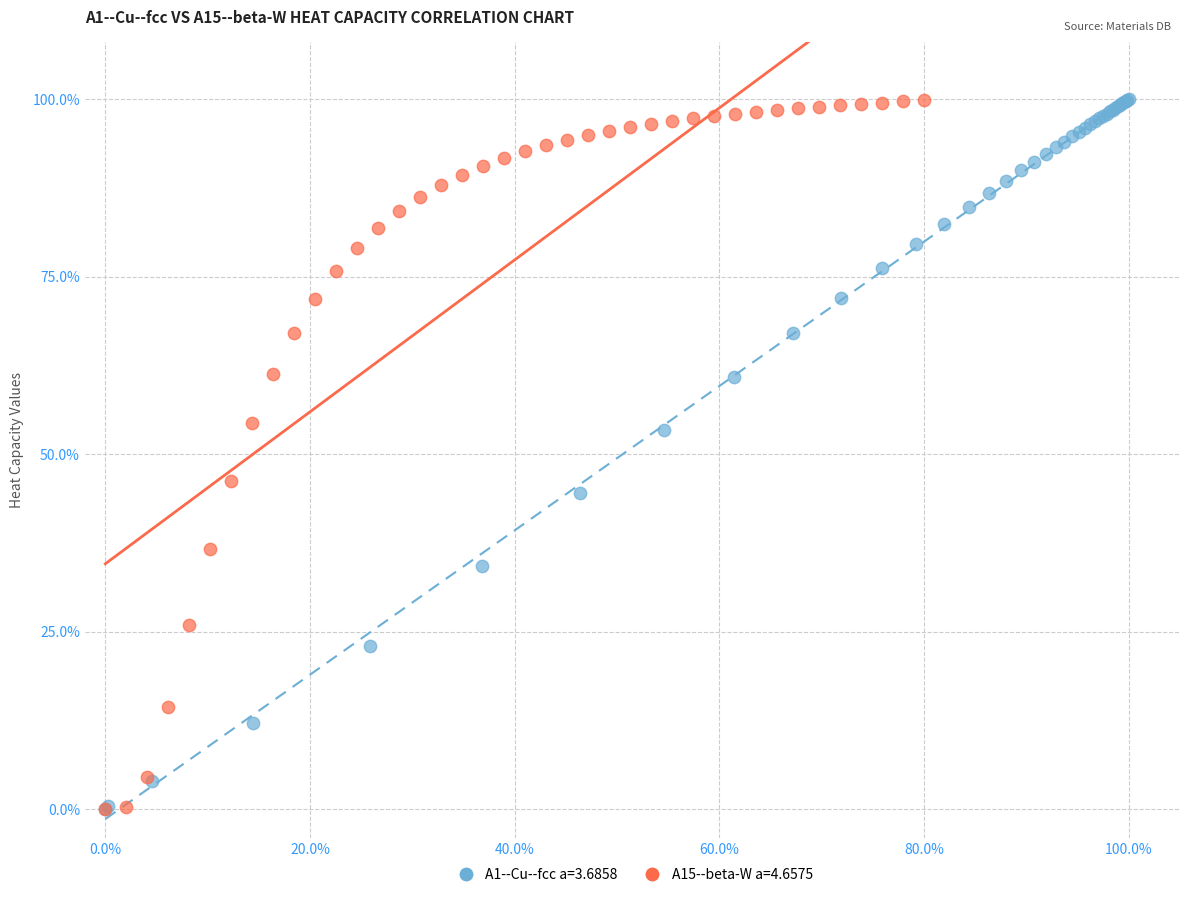

What are all the series names shown in the legend?

A1--Cu--fcc a=3.6858, A15--beta-W a=4.6575